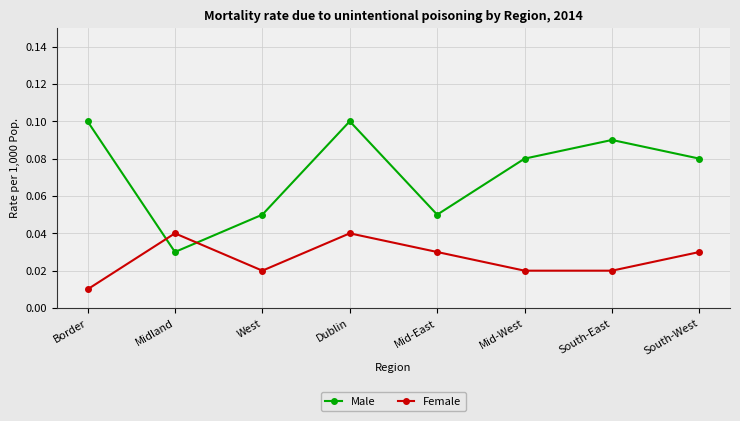

Rank the series by their average value, from highest to lowest.

Male, Female